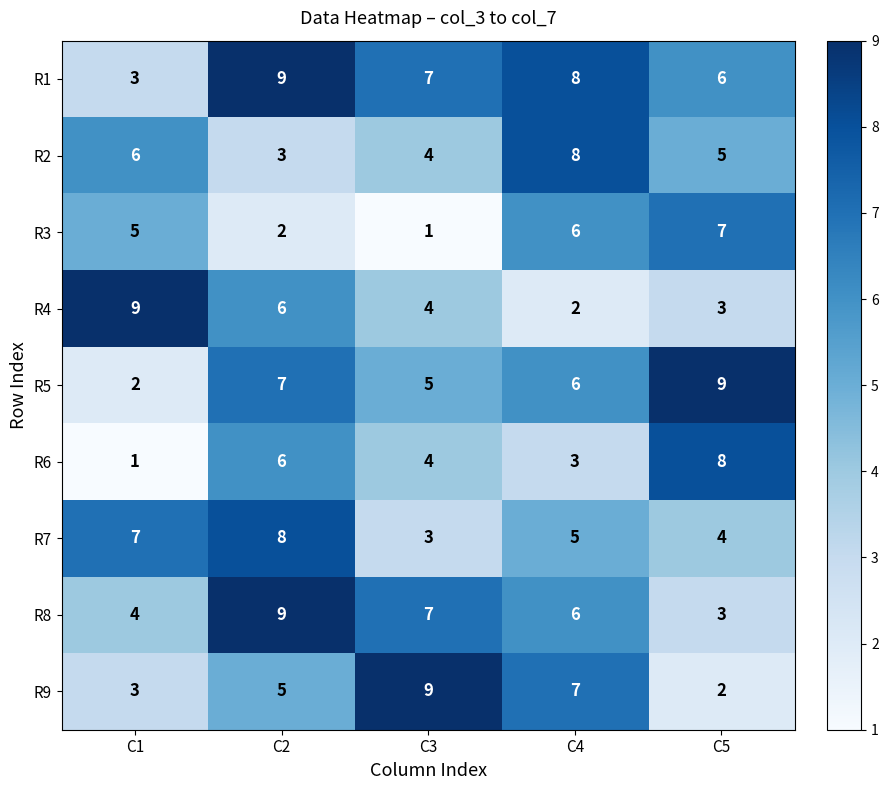

Count the R3 values in the range 2 to 6.

3